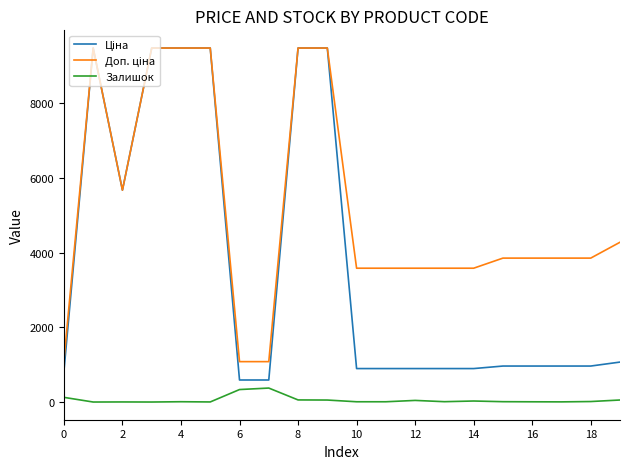

What is the maximum value shown in the chart?

9480.1